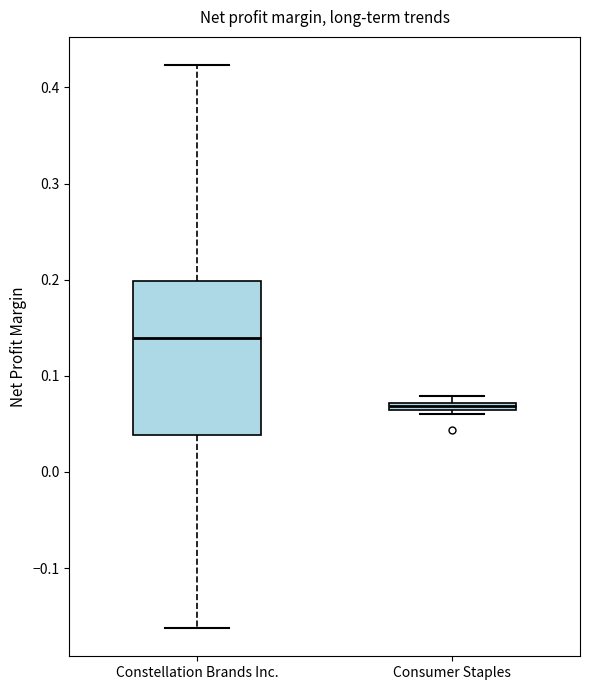

Which box's median line is the highest?

Constellation Brands Inc.